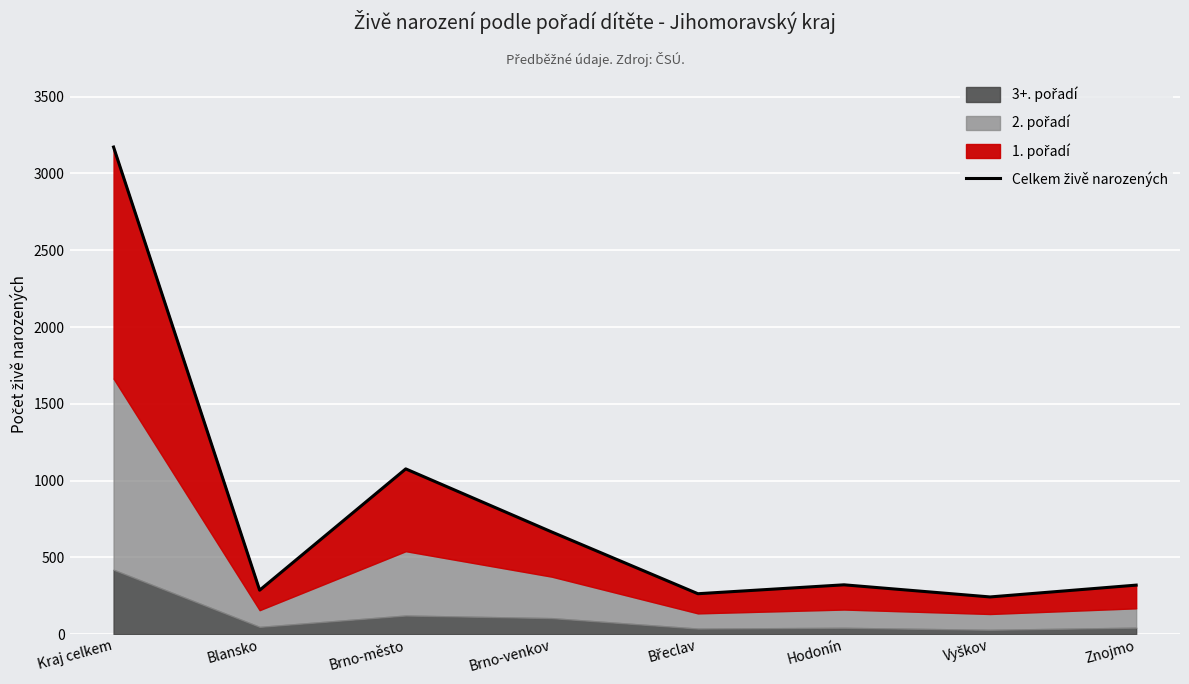

What is the value of the 8th point from the left?

319